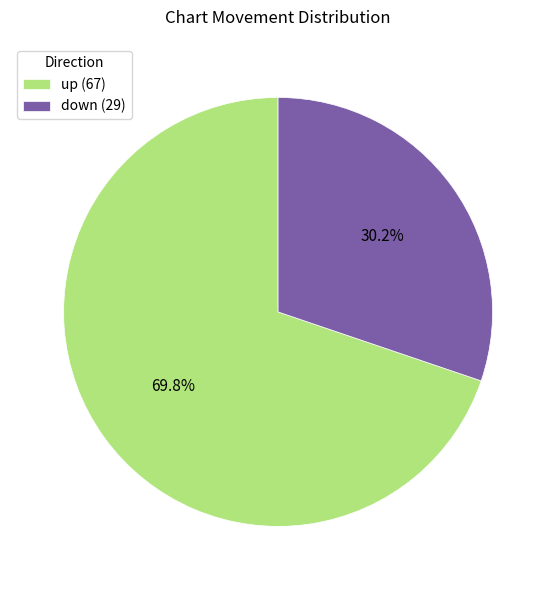

How many slices are in this pie chart?

2